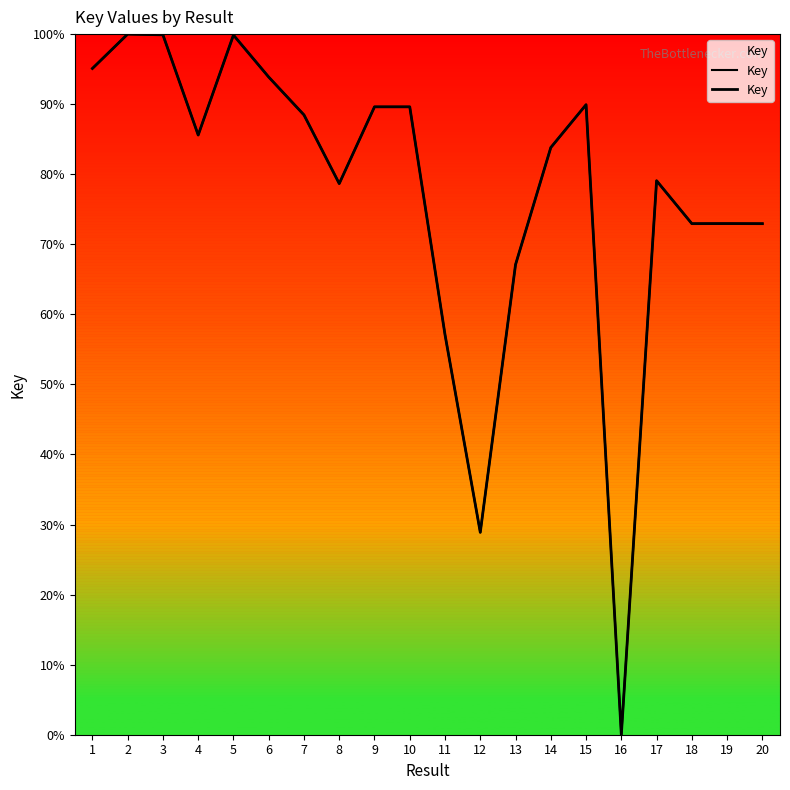

Is this an area chart (filled region under the line)?

No